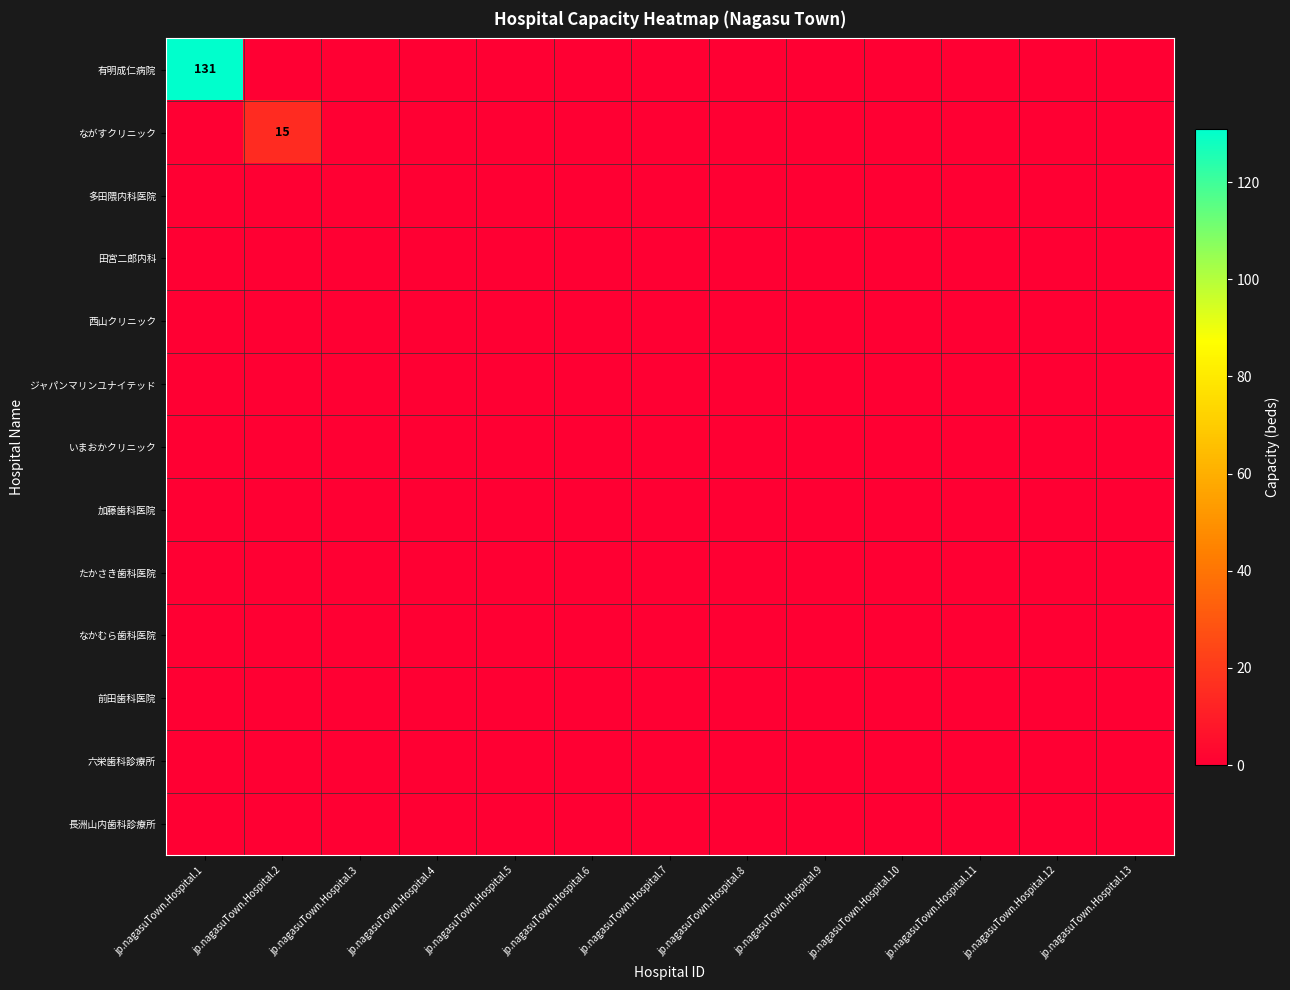

At jp.nagasuTown.Hospital.6, list the series in order from largest to smallest.

有明成仁病院, ながすクリニック, 多田隈内科医院, 田宮二郎内科, 西山クリニック, ジャパンマリンユナイテッド, いまおかクリニック, 加藤歯科医院, たかさき歯科医院, なかむら歯科医院, 前田歯科医院, 六栄歯科診療所, 長洲山内歯科診療所